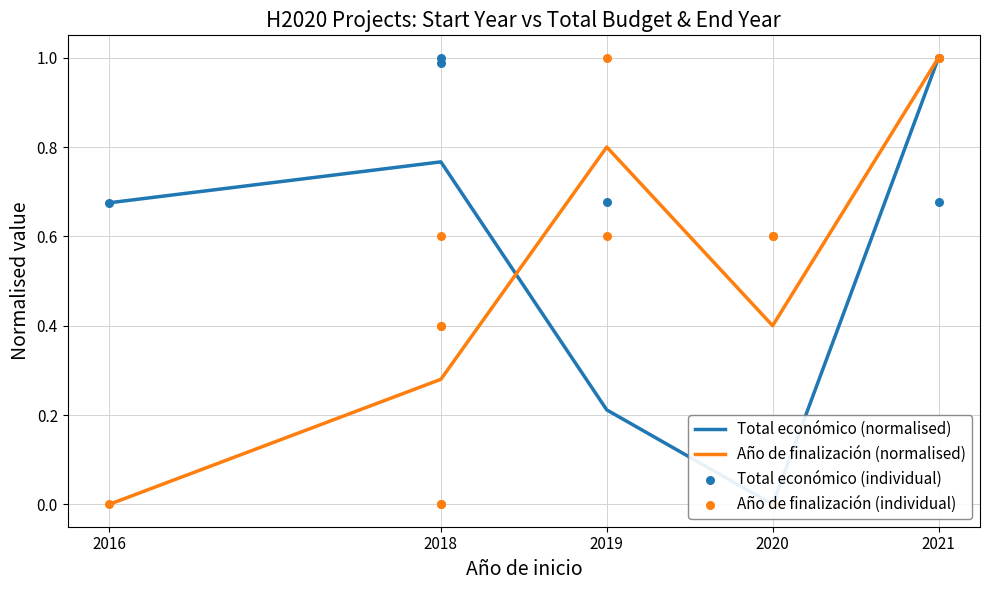

Which series reaches the maximum Y coordinate?

Total económico